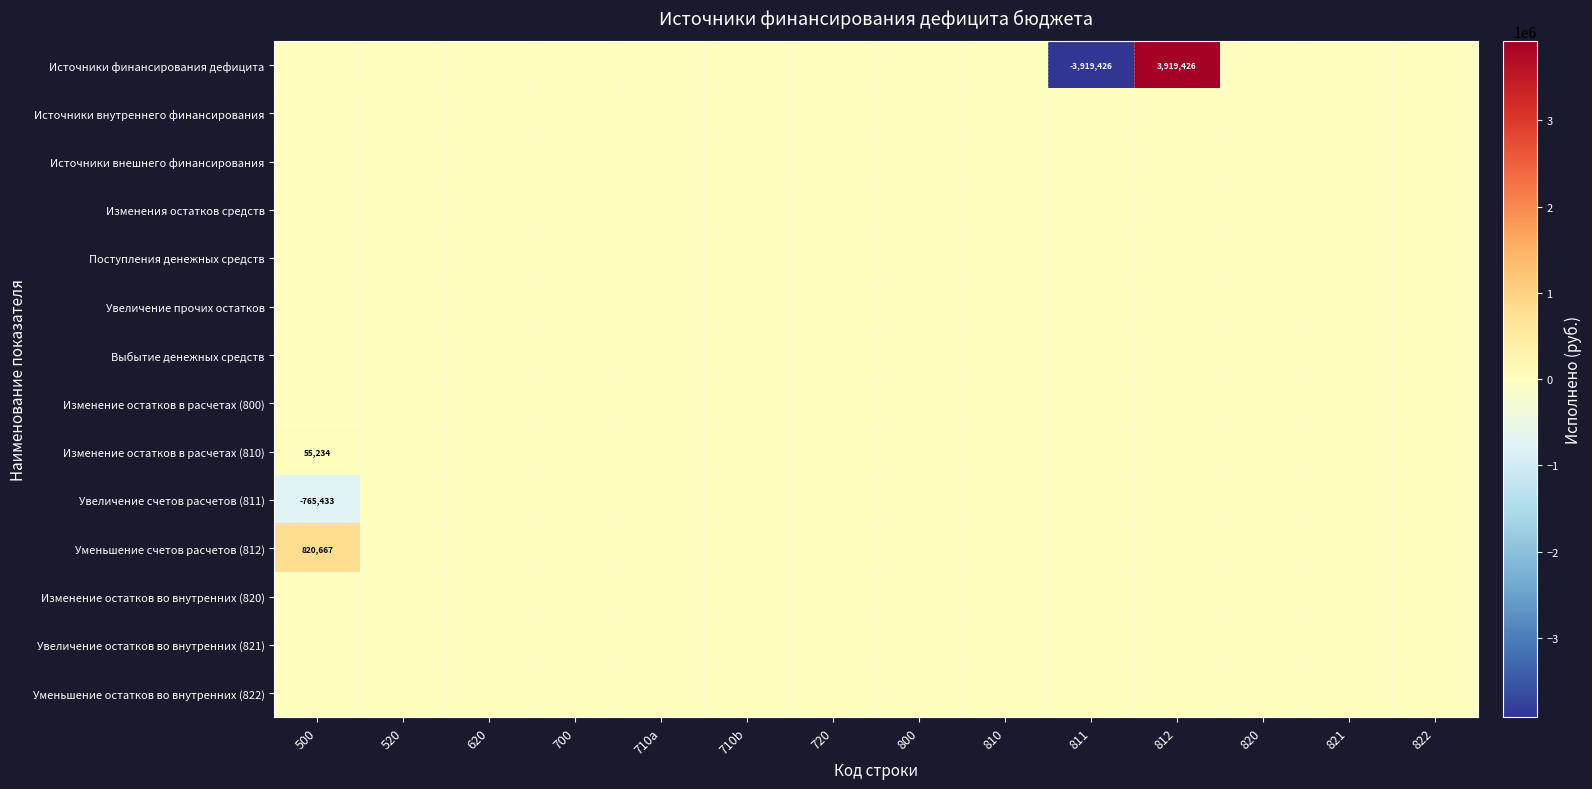

Which series has the widest spread of values?

Источники финансирования дефицита